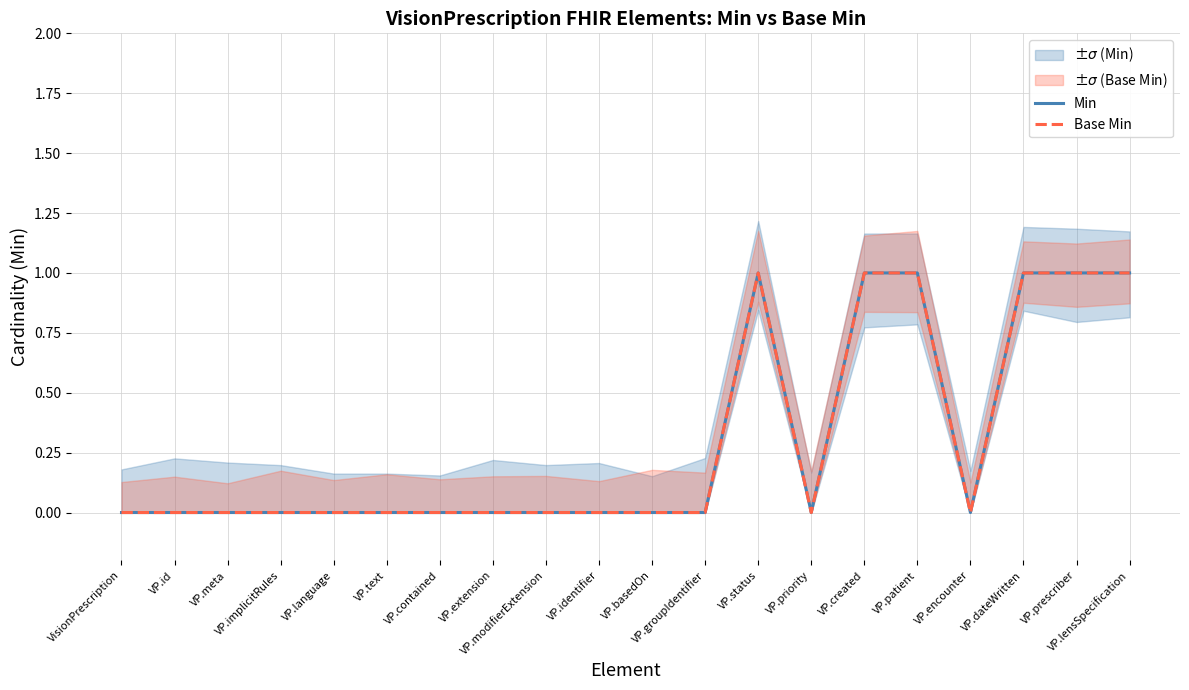

True or false: Min has a value of 0 at VP.priority.

True